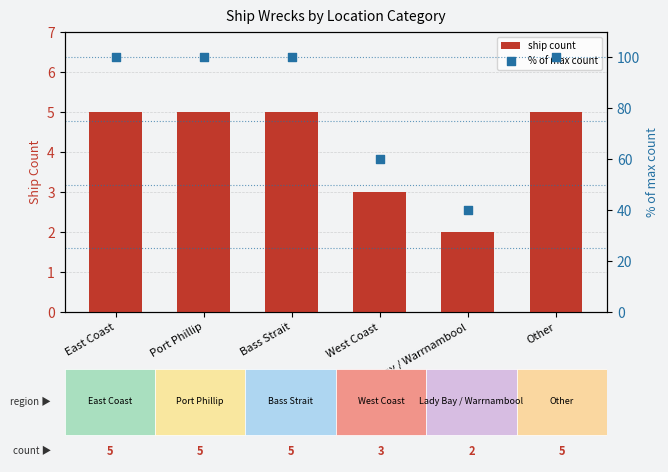

At how many categories does at least one series exceed 18?

6